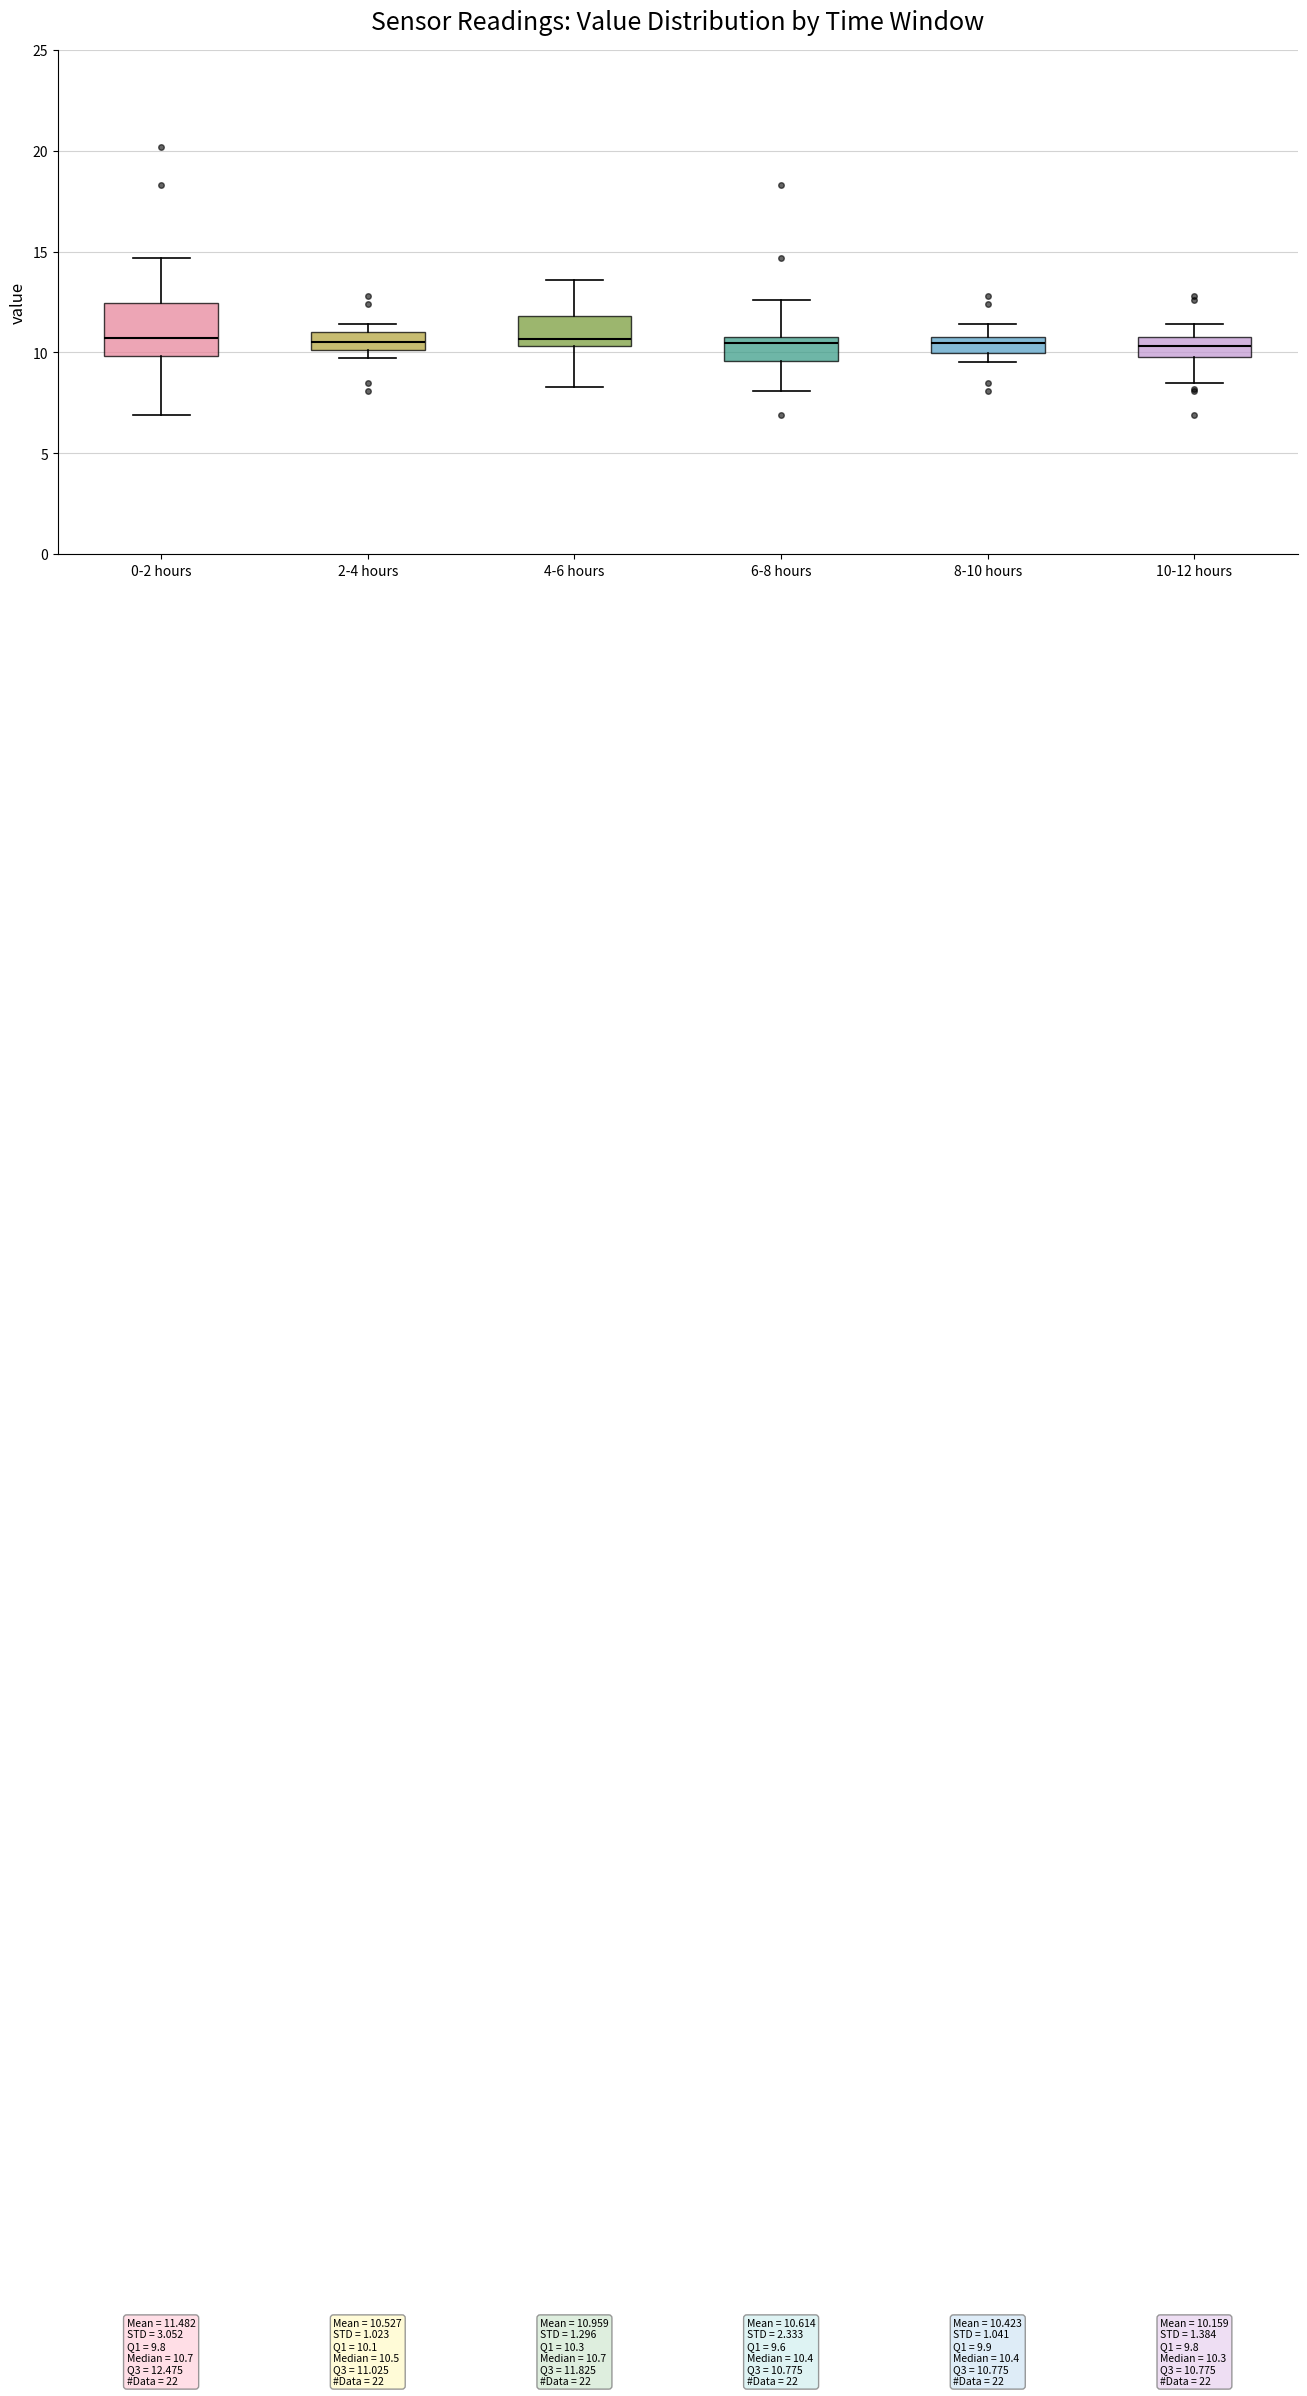

Which box is the tallest, from its lower edge to its upper edge?

0-2 hours